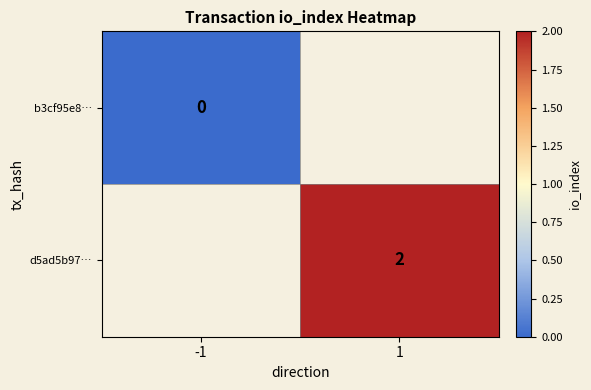

Is the value of b3cf95e8… at -1 greater than the value of d5ad5b97… at 1?

No